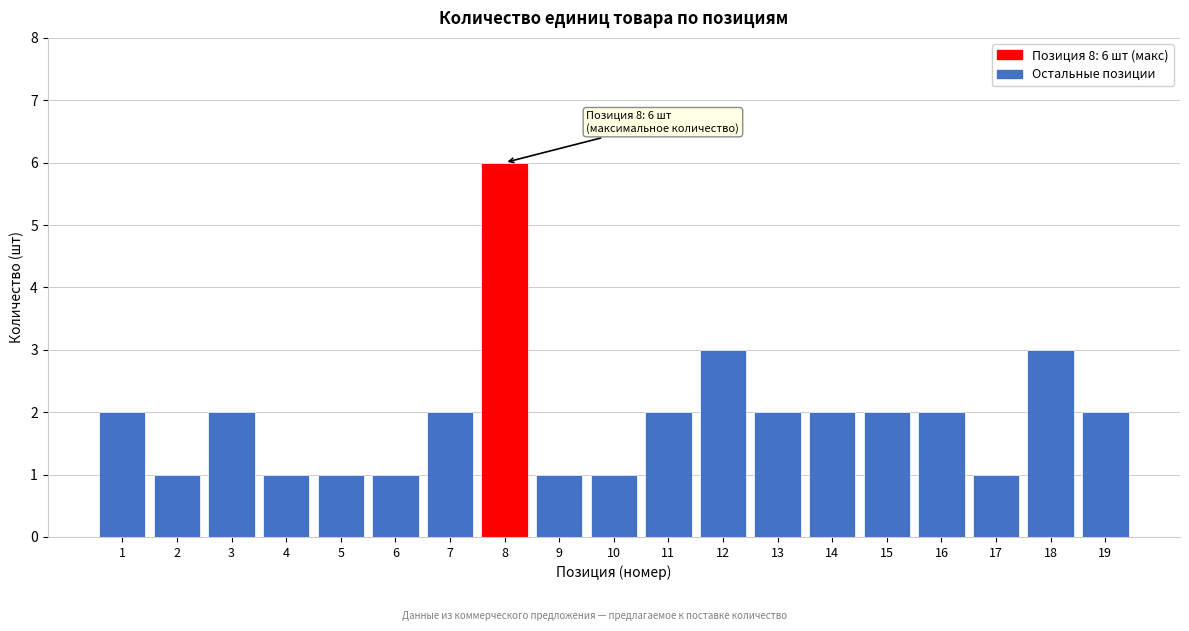

Reading left to right, transcribe all the data shown in this chart.

1=2	2=1	3=2	4=1	5=1	6=1	7=2	8=6	9=1	10=1	11=2	12=3	13=2	14=2	15=2	16=2	17=1	18=3	19=2